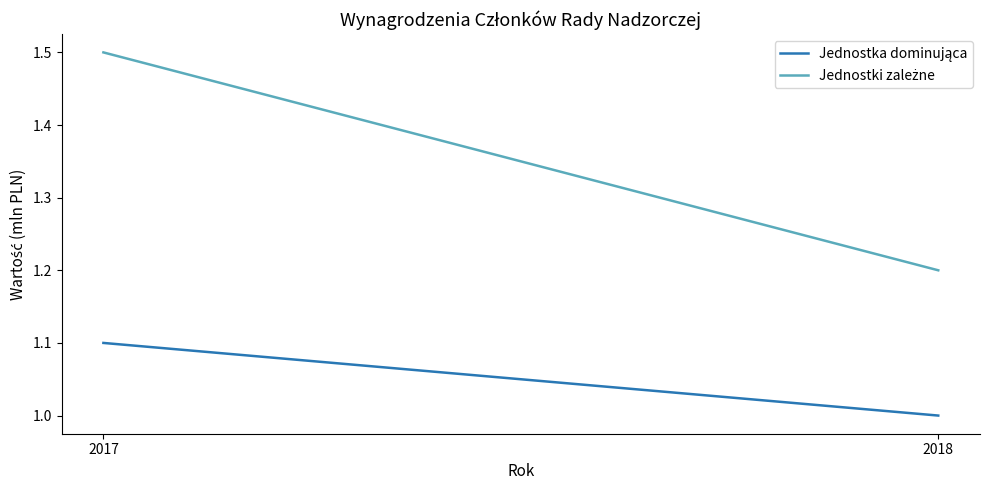

What is the value of the Jednostki zależne point at the 2nd from the left?

1.2